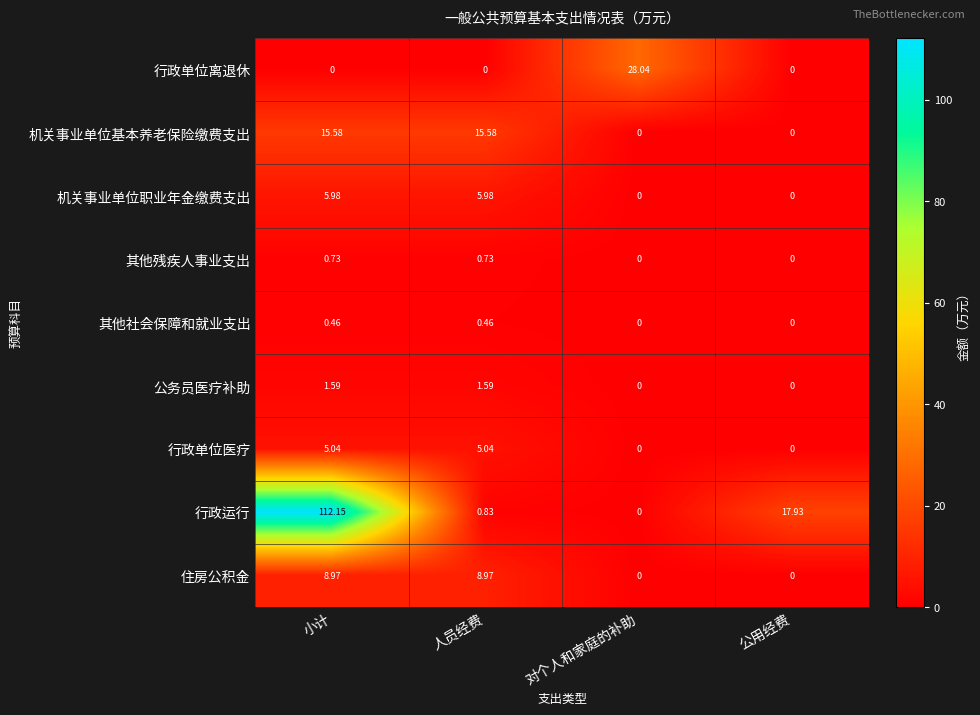

How many values in the 机关事业单位职业年金缴费支出 series exceed 5?

2